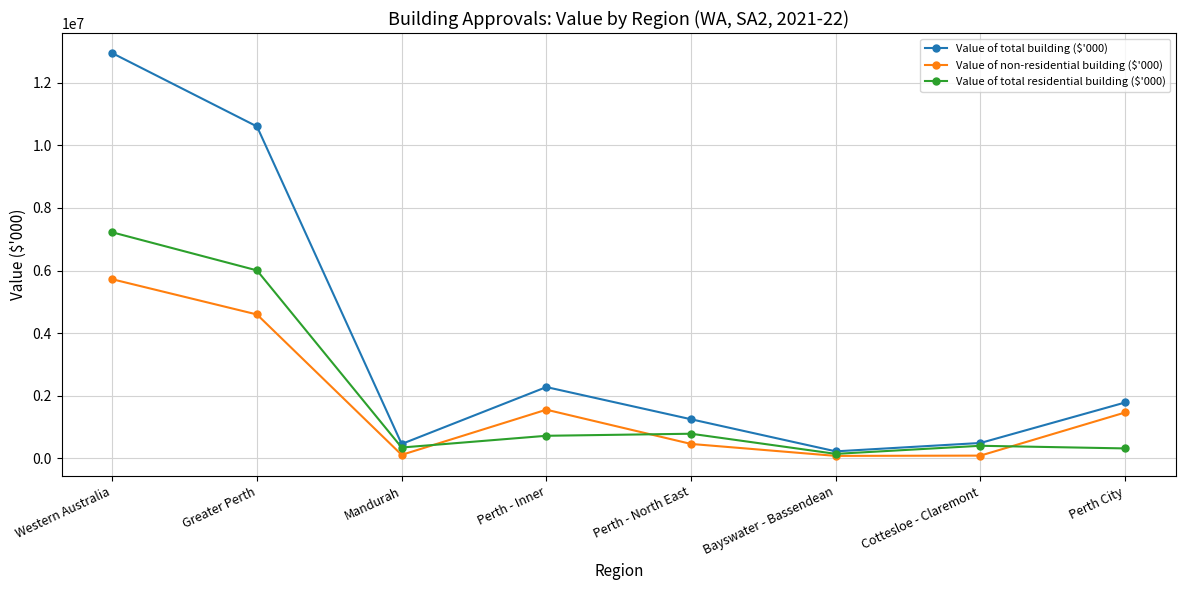

True or false: Value of non-residential building ($'000) has more than 2 points higher than both neighbors.

False